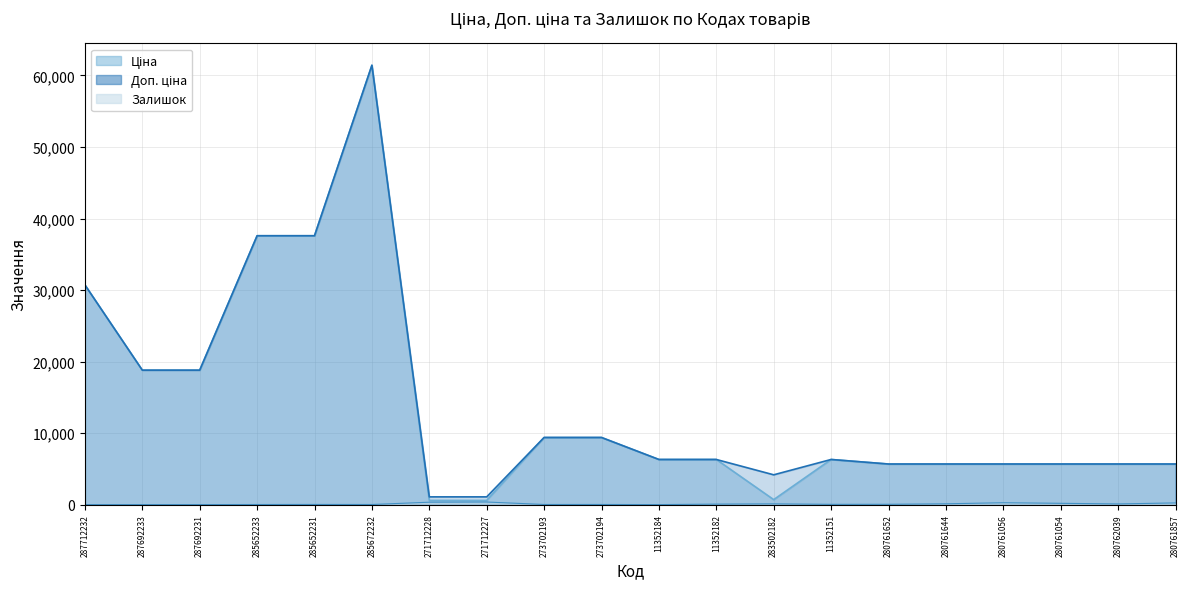

At which label does Ціна first exceed 6308?

287712232